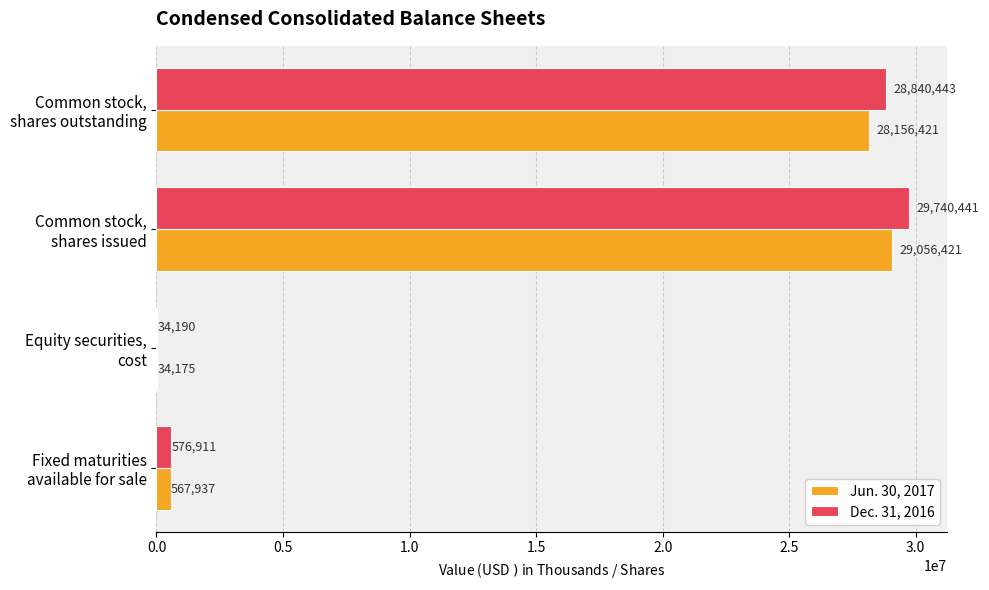

Count the number of categories in the chart.

4